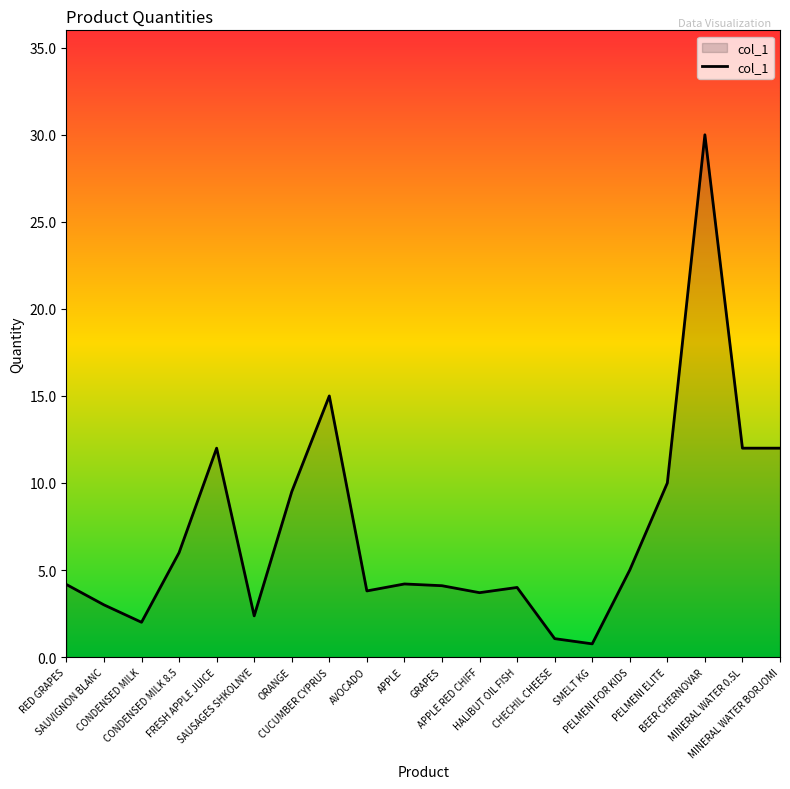

What is the maximum value shown in the chart?

30.0